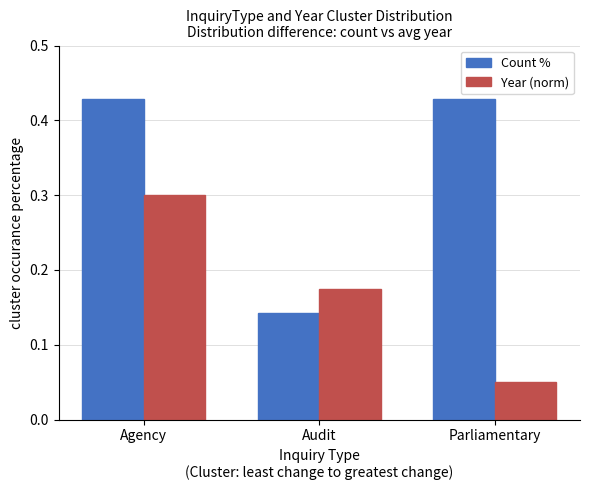

How many distinct data groups are displayed?

2